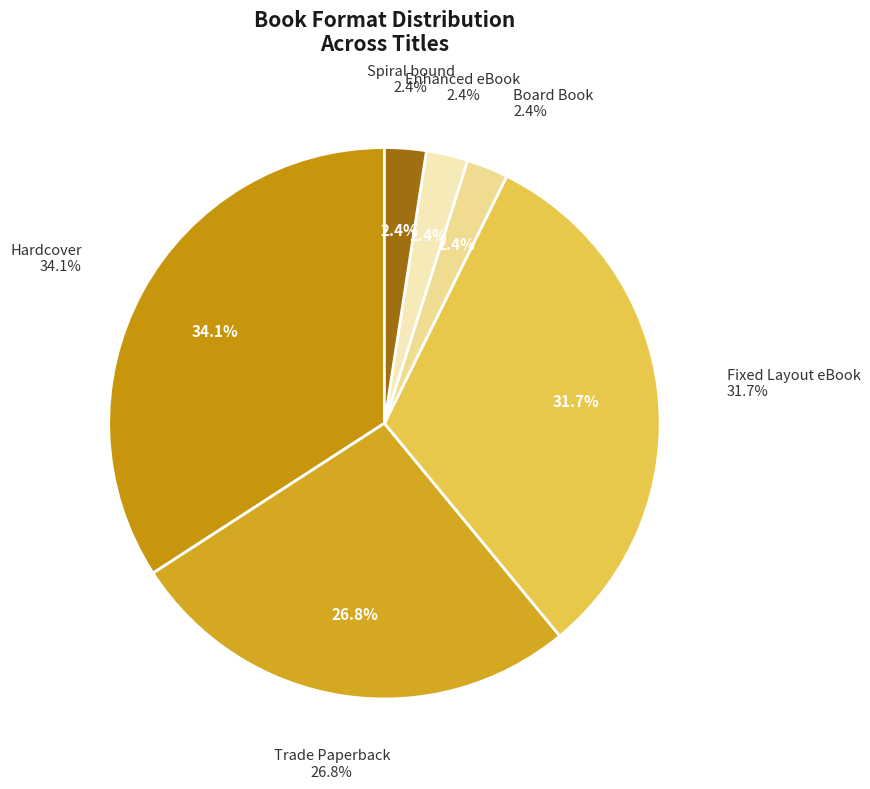

How many segments does this pie chart have?

6